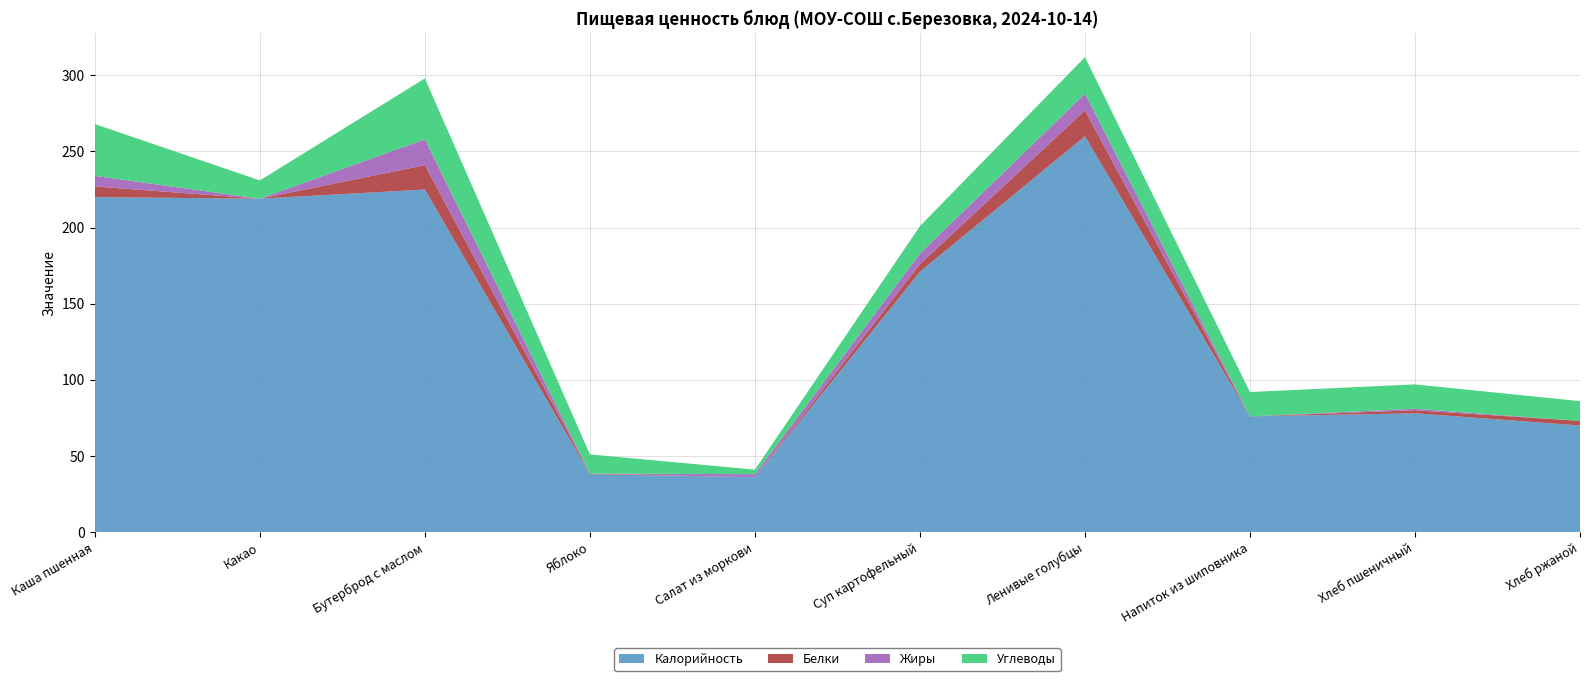

Reading left to right, extract all data points from this chart.

Калорийность: 220.0	219.0	225.0	38.0	36.0	171.0	260.0	76.0	78.0	70.0
Белки: 7.0	0.0	16.0	0.4	0.0	5.0	17.0	0.0	2.0	3.0
Жиры: 7.0	0.0	17.0	0.0	2.0	7.0	11.0	0.0	1.0	0.0
Углеводы: 34.0	12.0	40.0	12.6	3.0	18.0	24.0	16.0	16.0	13.0